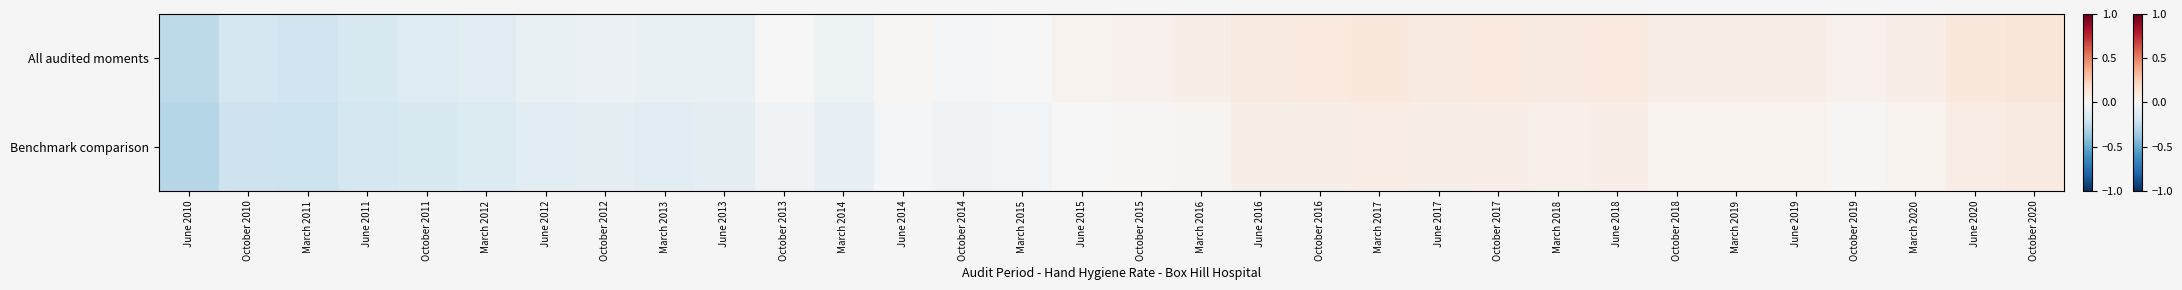

Rank the series at March 2015 from lowest to highest value.

Benchmark comparison, All audited moments